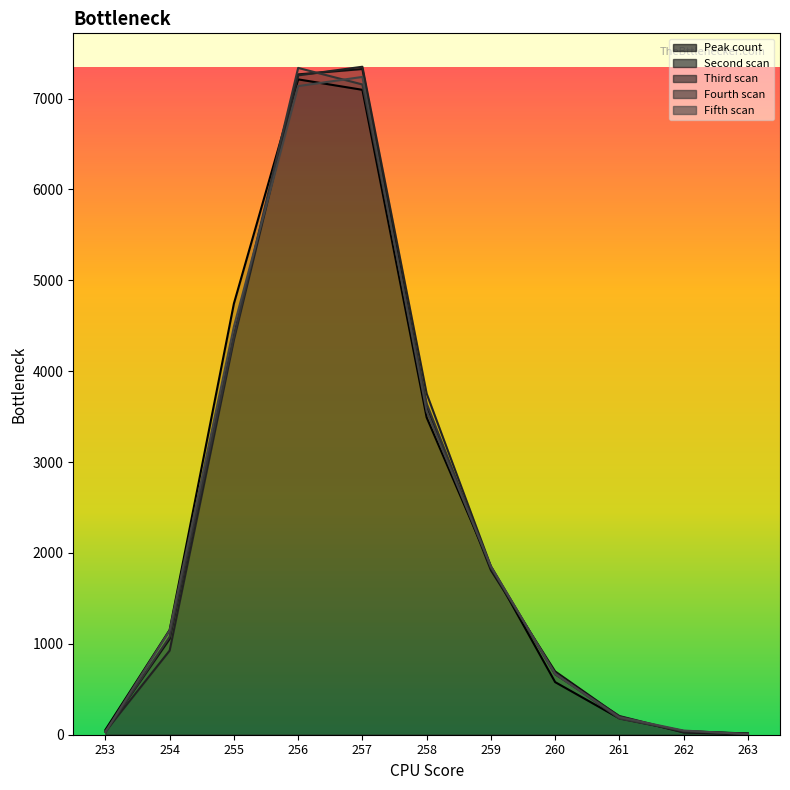

The value of Third scan at 259 is 1854. True or false?

True